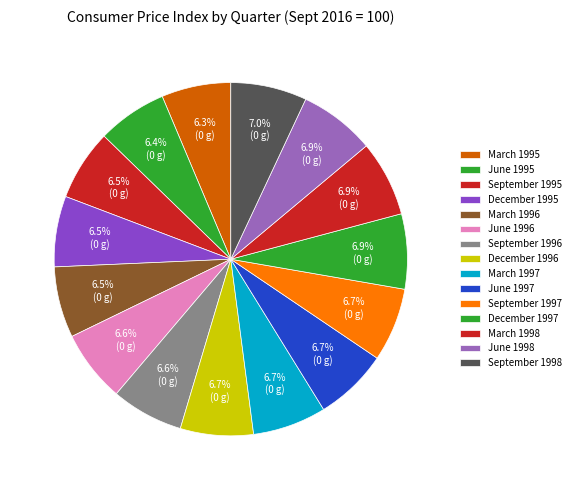

To the nearest percent, what is the difference between the largest and smallest slice percentages?

1%